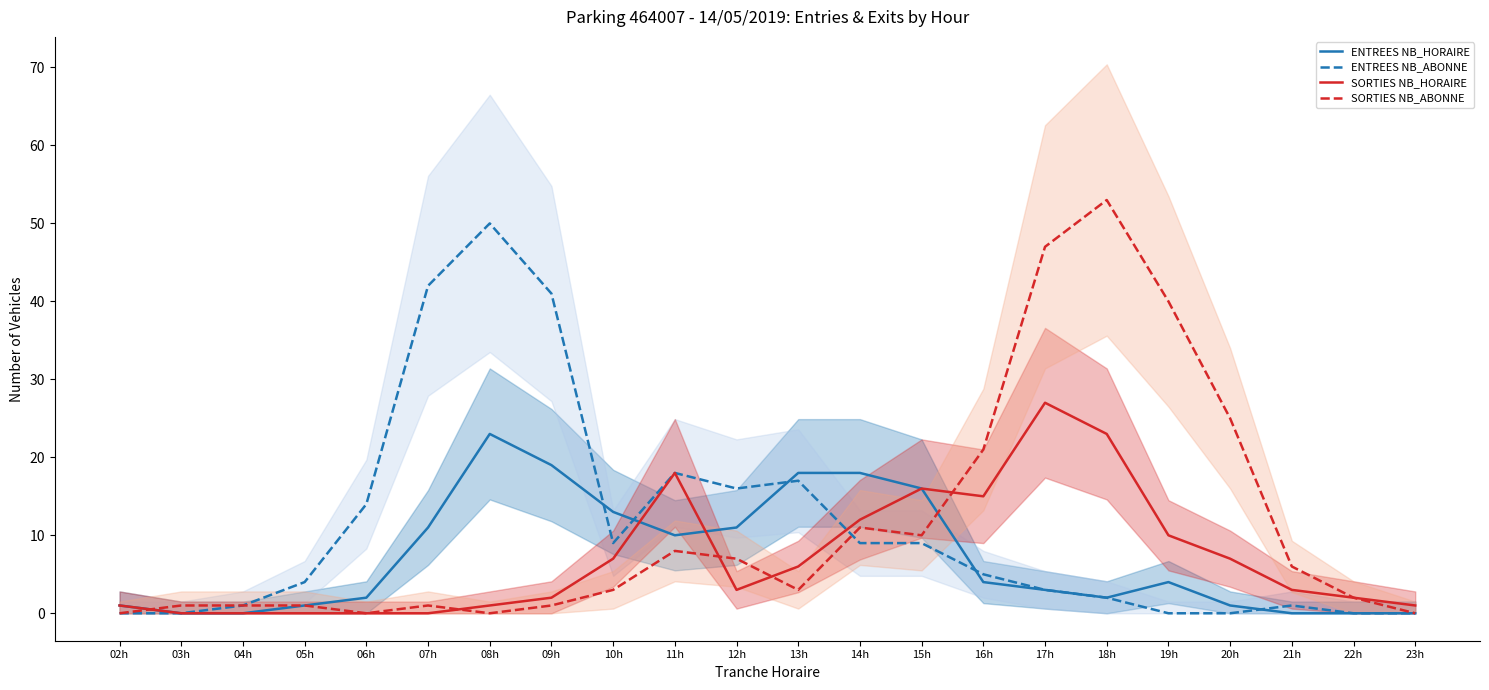

What are all the series names shown in the legend?

ENTREES NB_HORAIRE, ENTREES NB_ABONNE, SORTIES NB_HORAIRE, SORTIES NB_ABONNE